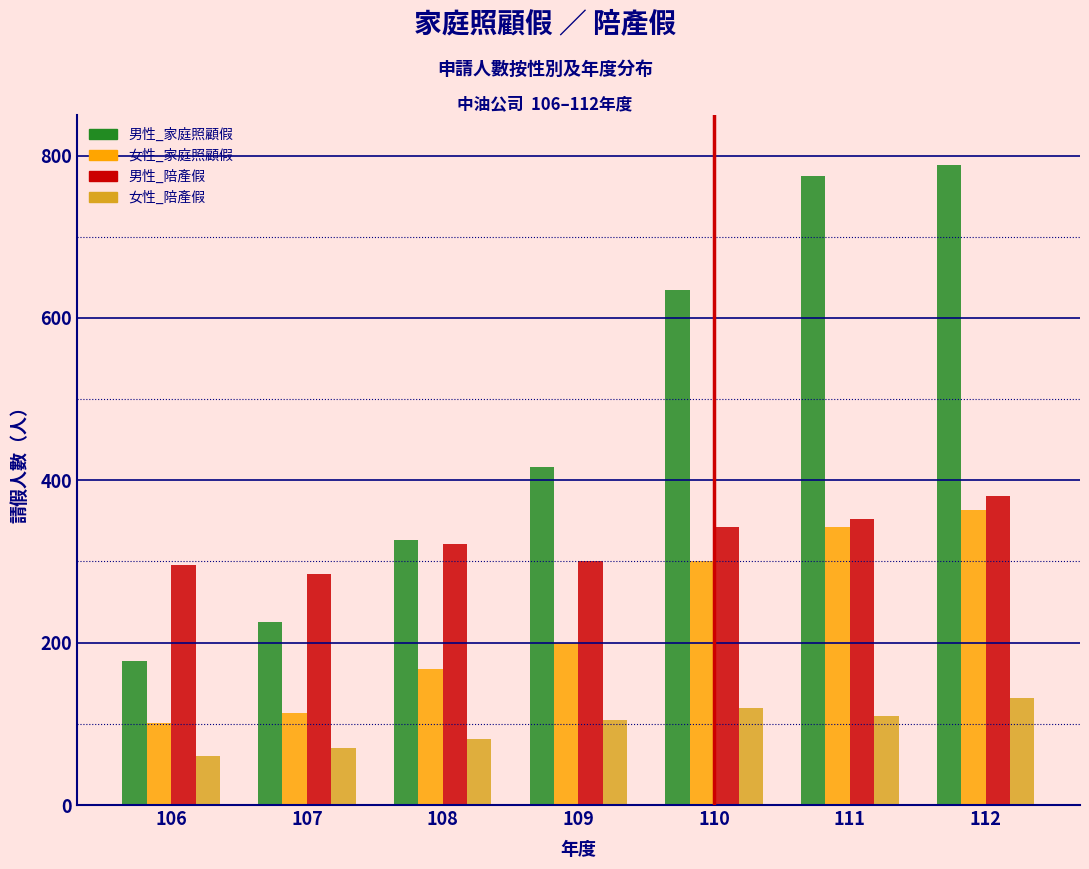

What is the greatest value displayed?

788